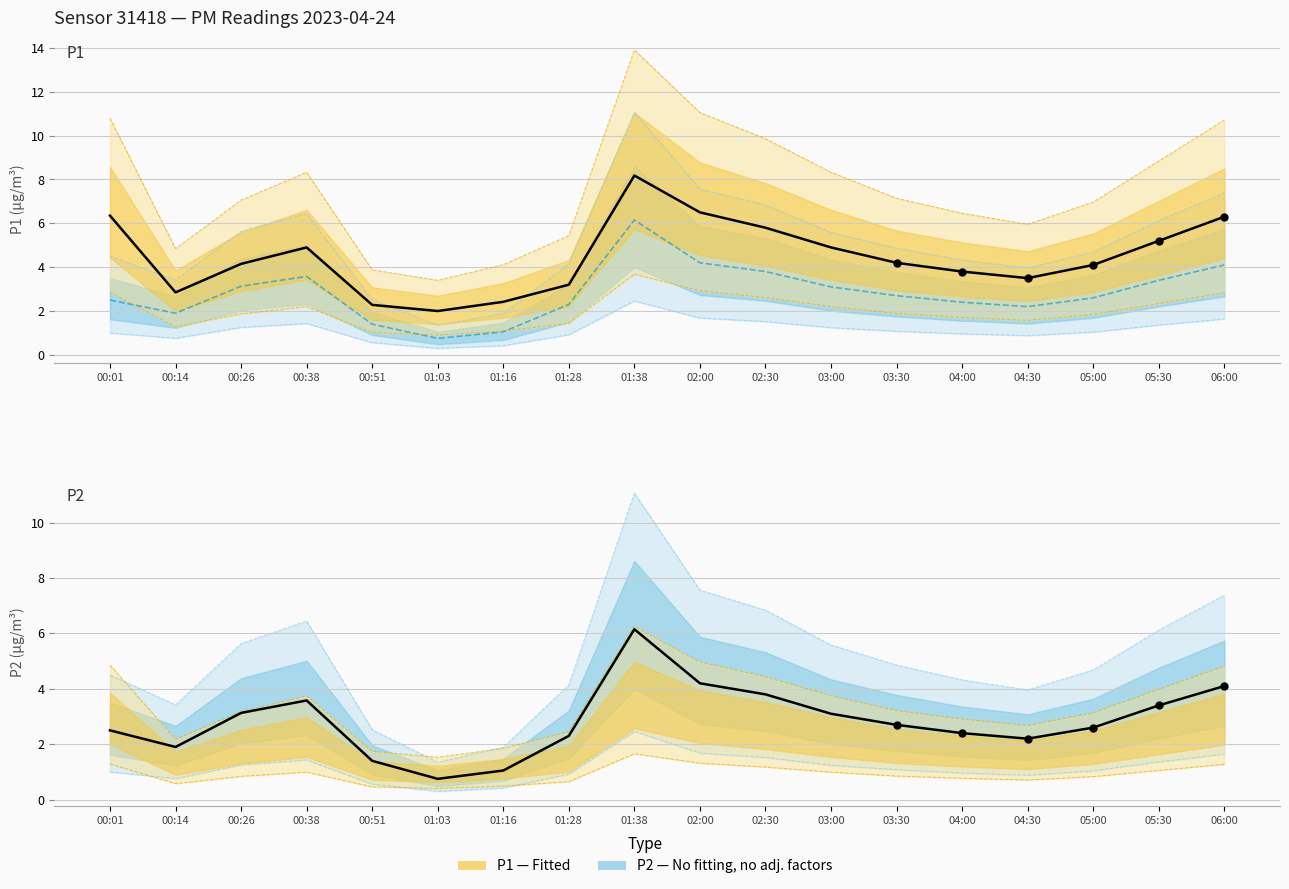

Which series has the largest total across all categories?

P1